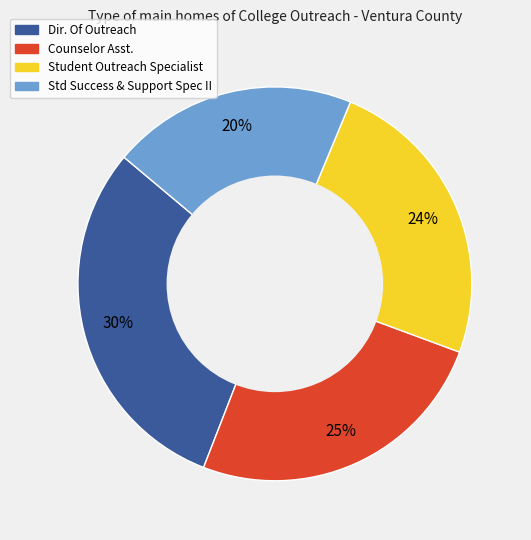

Approximately how many times larger is the value at Counselor Asst. compared to Student Outreach Specialist?

1.0